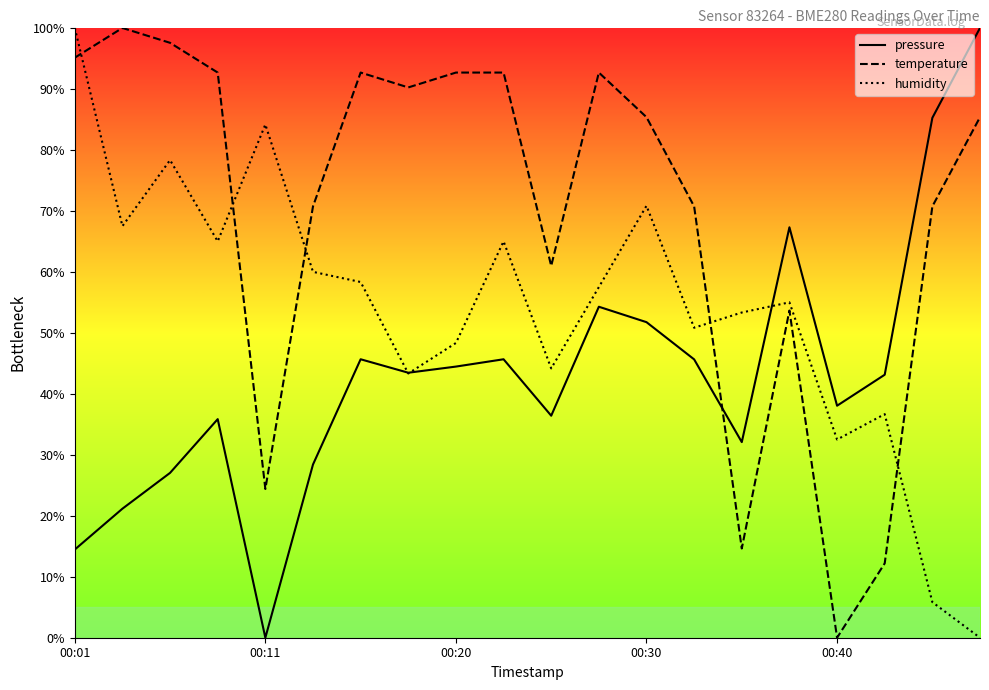

How many intersections are there between pressure and temperature?

1